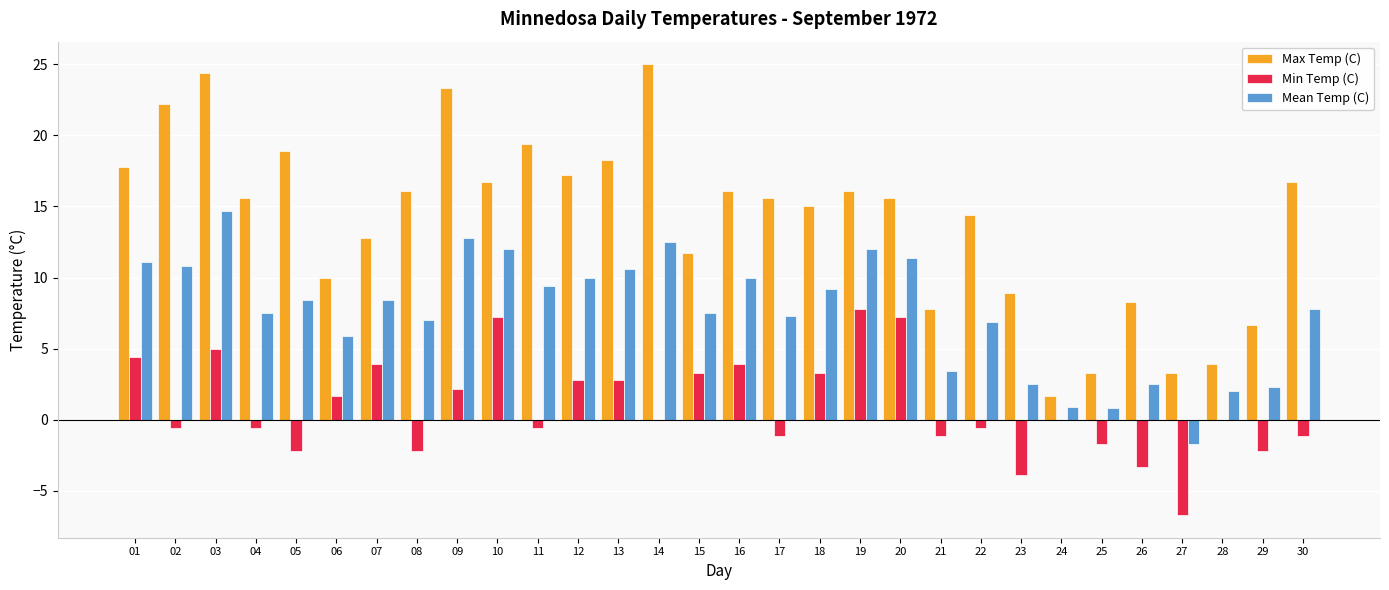

What value does the Mean Temp (C) series have at 01?

11.1